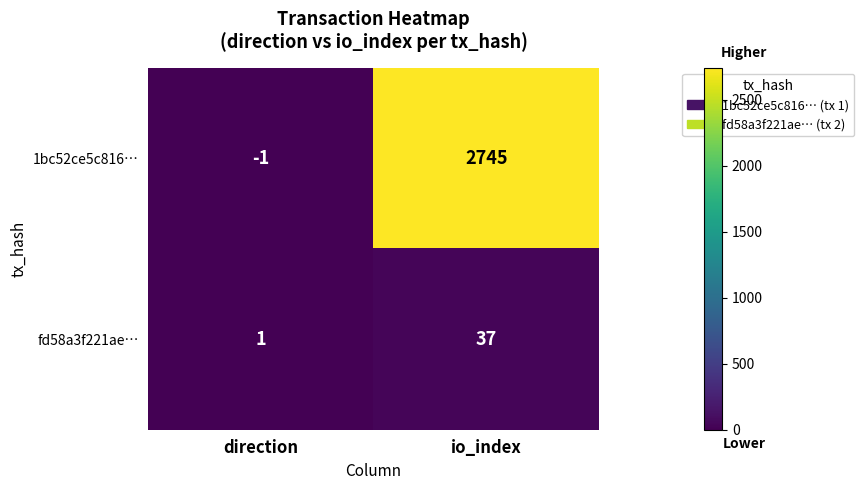

At which label is 1bc52ce5c816… closest to 1372?

direction